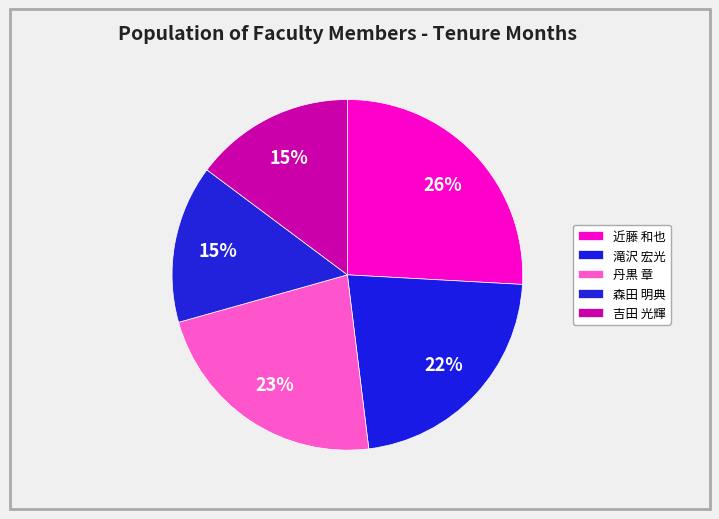

How much of the chart is everything except 近藤 和也?

74.1%